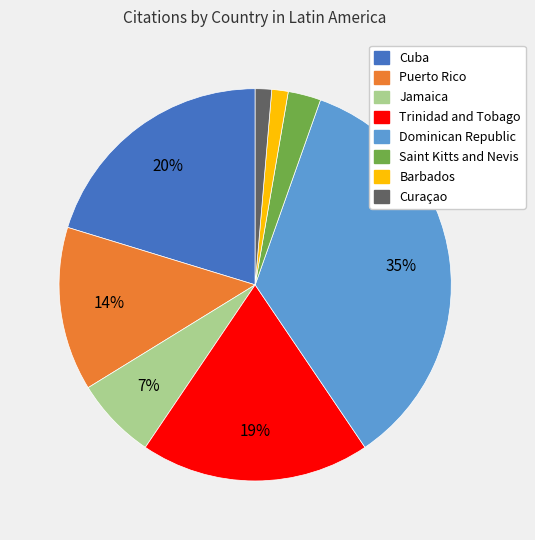

To the nearest percent, what portion does Barbados represent?

1%